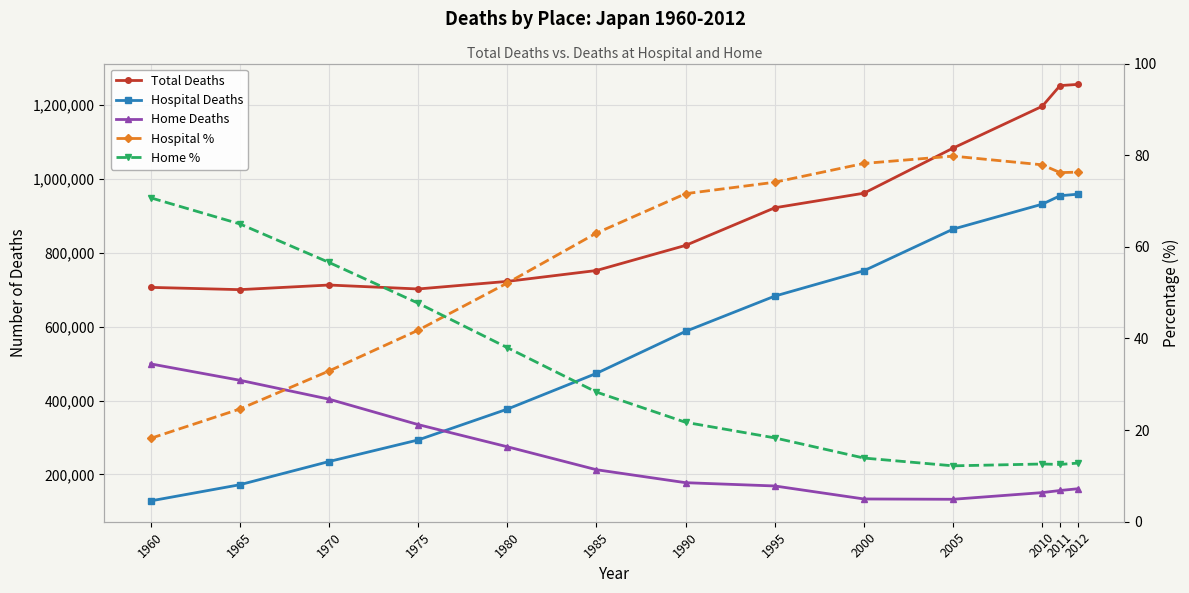

Rank the series by their maximum value, from highest to lowest.

Total Deaths, Hospital Deaths, Home Deaths, Hospital %, Home %